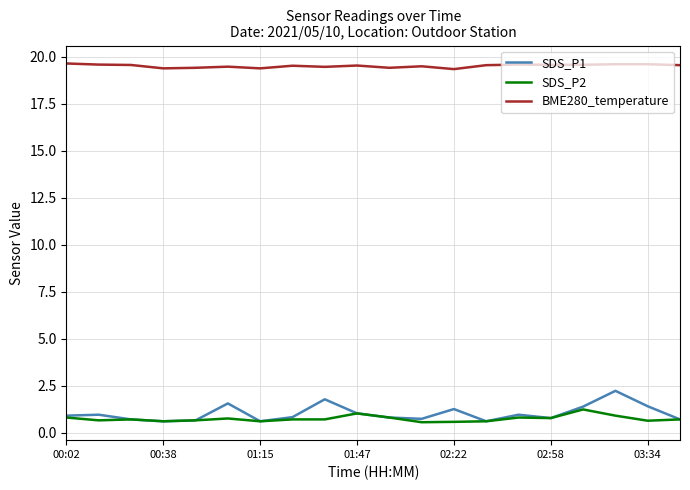

Which series has the largest total across all categories?

BME280_temperature